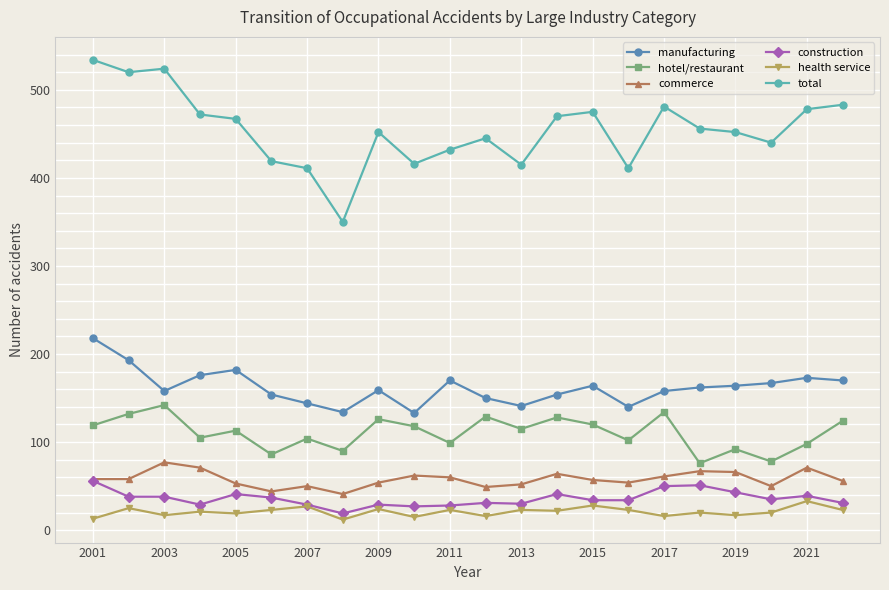

What is the minimum value for manufacturing?

133